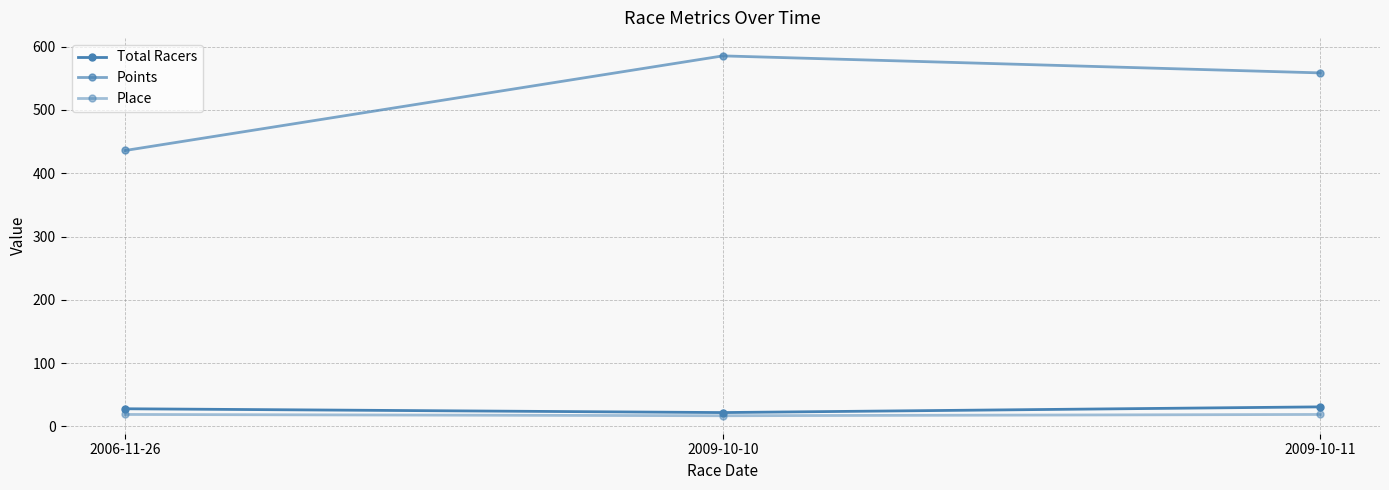

List the labels in order of Place value, smallest first.

2009-10-10, 2006-11-26, 2009-10-11